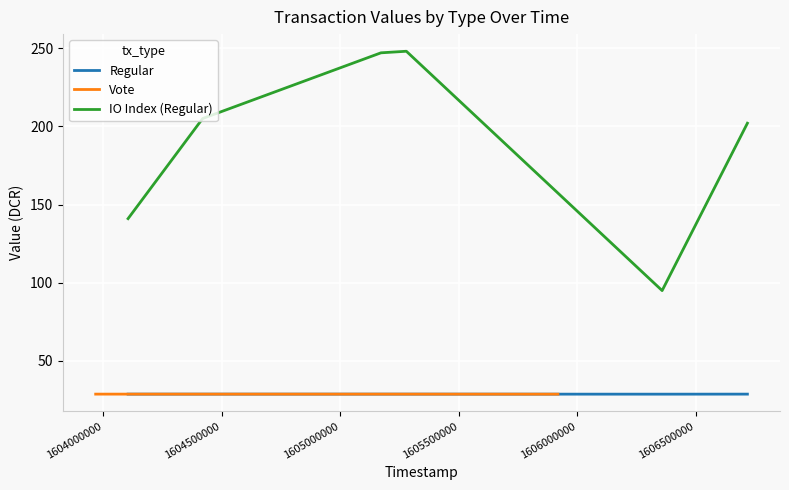

What is the difference between the second highest and minimum values in the IO Index (Regular) series?

152.0